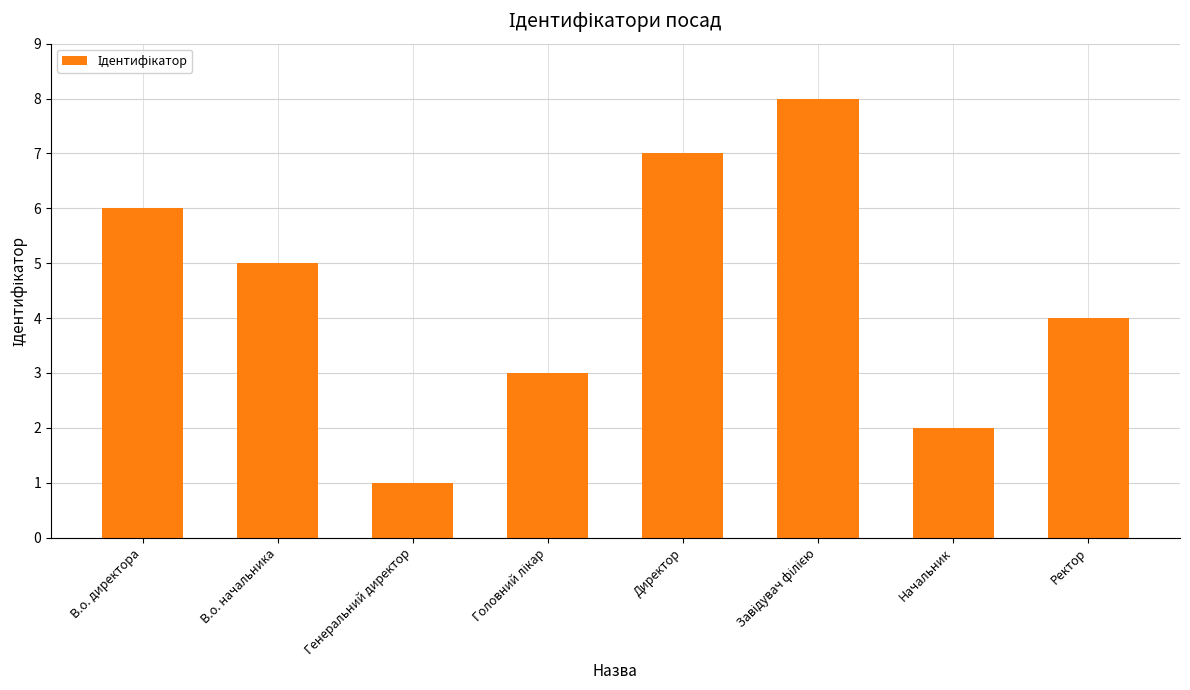

What is the label of the 8th bar from the left?

Ректор